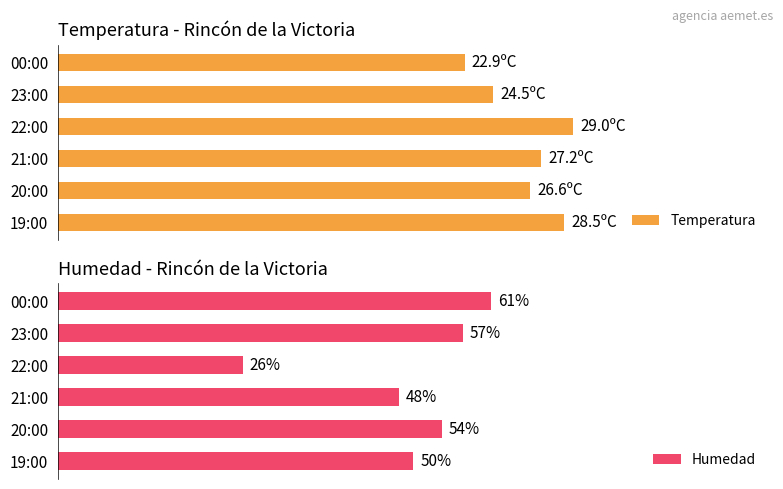

At which label does Humedad reach its minimum?

22:00